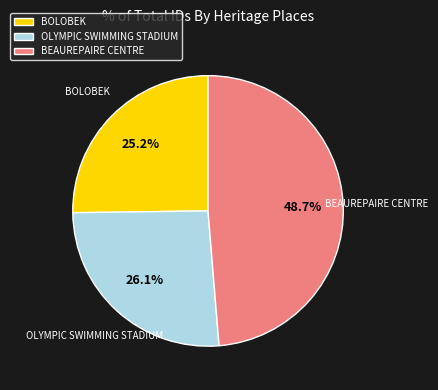

What is the largest slice in the pie chart?

BEAUREPAIRE CENTRE